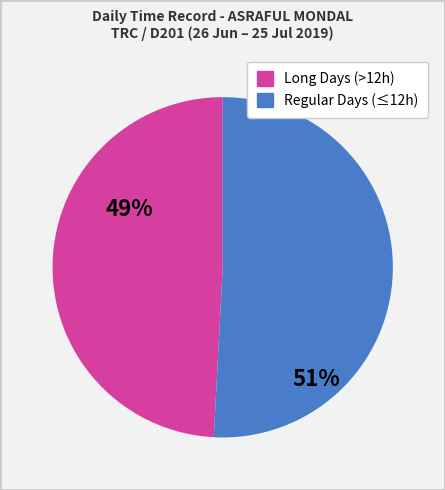

Does any single category account for the majority?

Yes